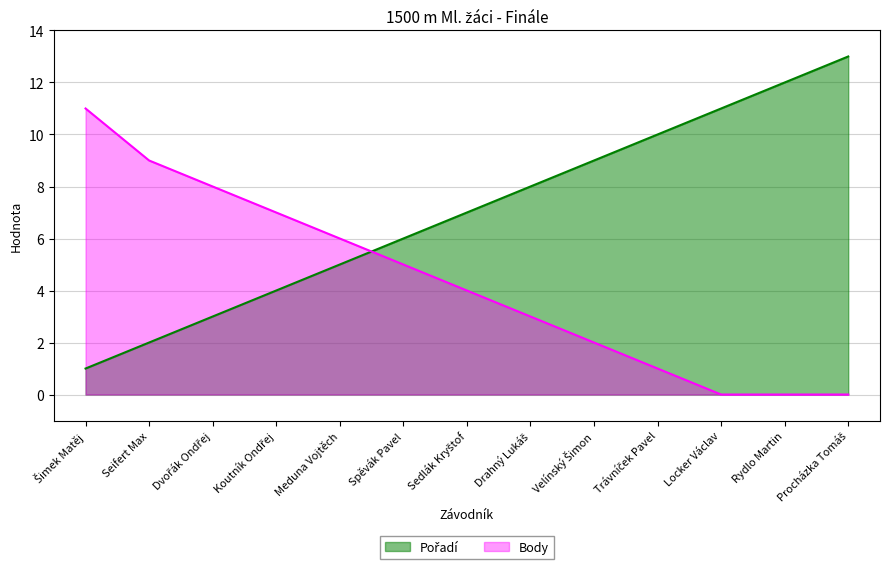

Which series has the largest total across all categories?

Pořadí